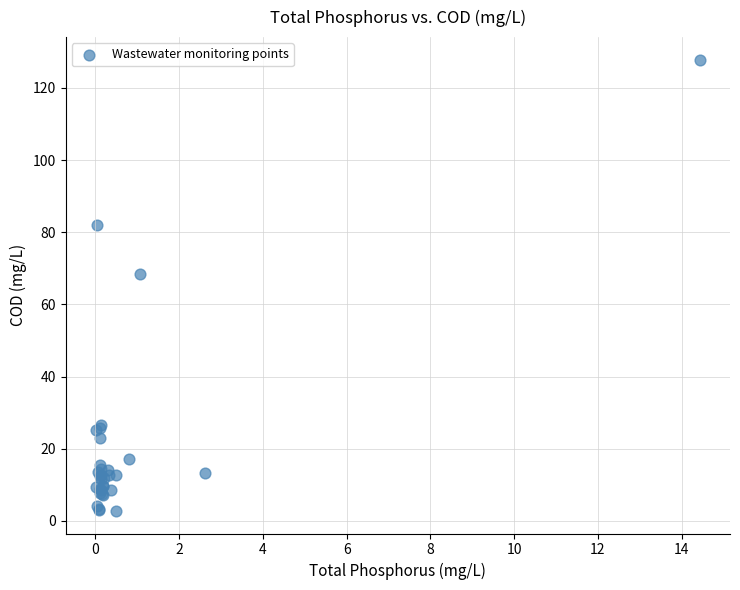

What Y value in the scatter plot is closest to 65?

68.4